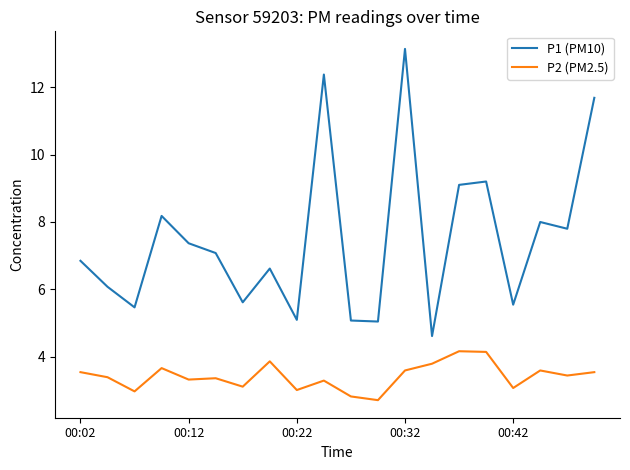

Rank the series by their maximum value, from highest to lowest.

P1 (PM10), P2 (PM2.5)